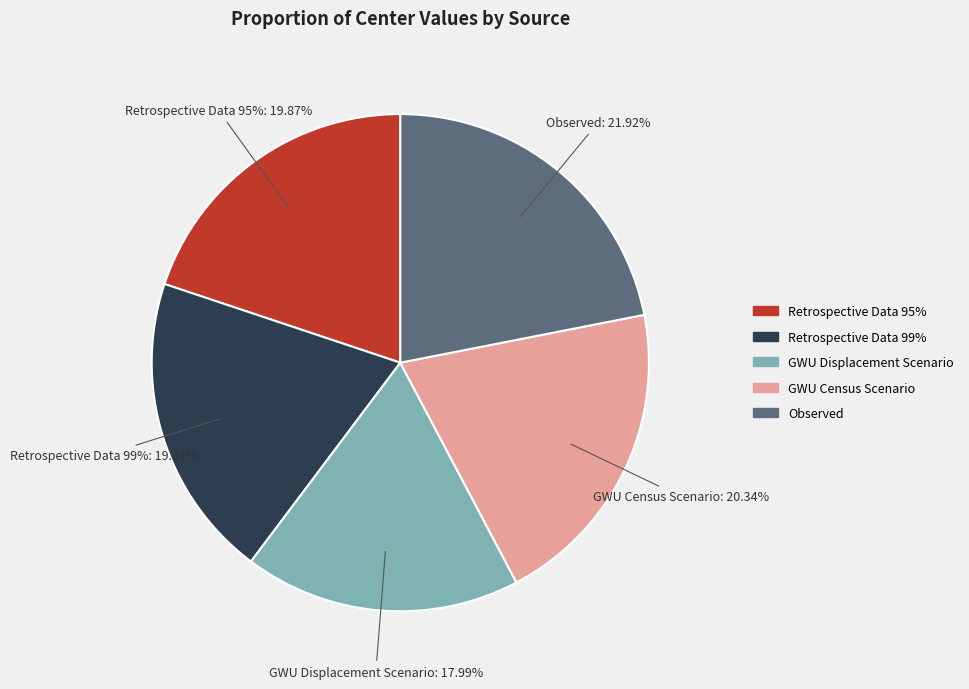

The GWU Census Scenario slice represents 31% of the pie. True or false?

False